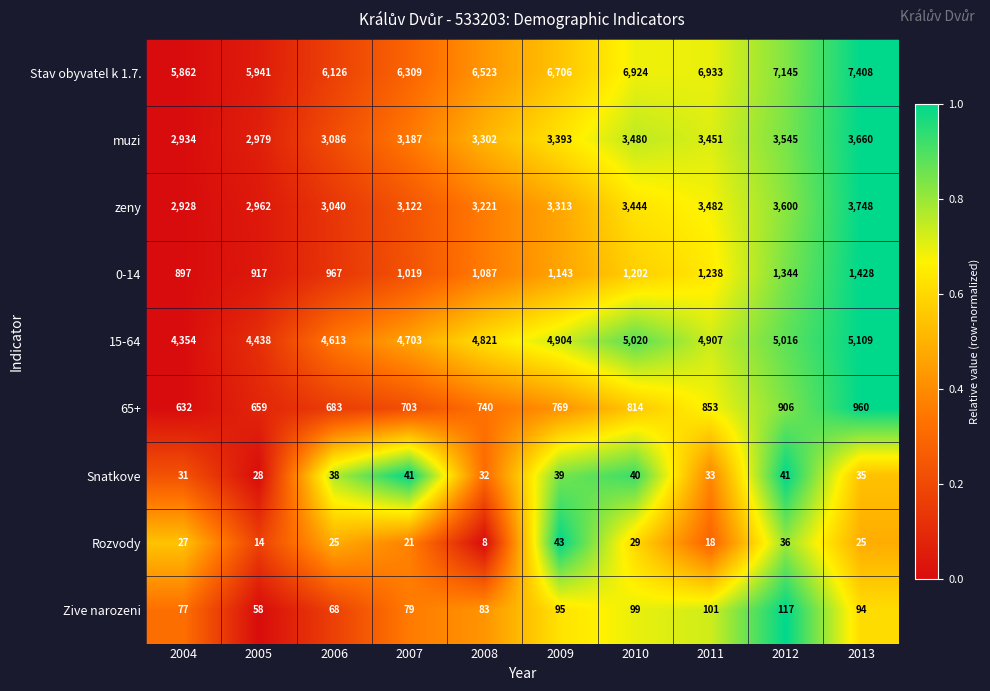

The value of Snatkove at 2009 is 67. True or false?

False